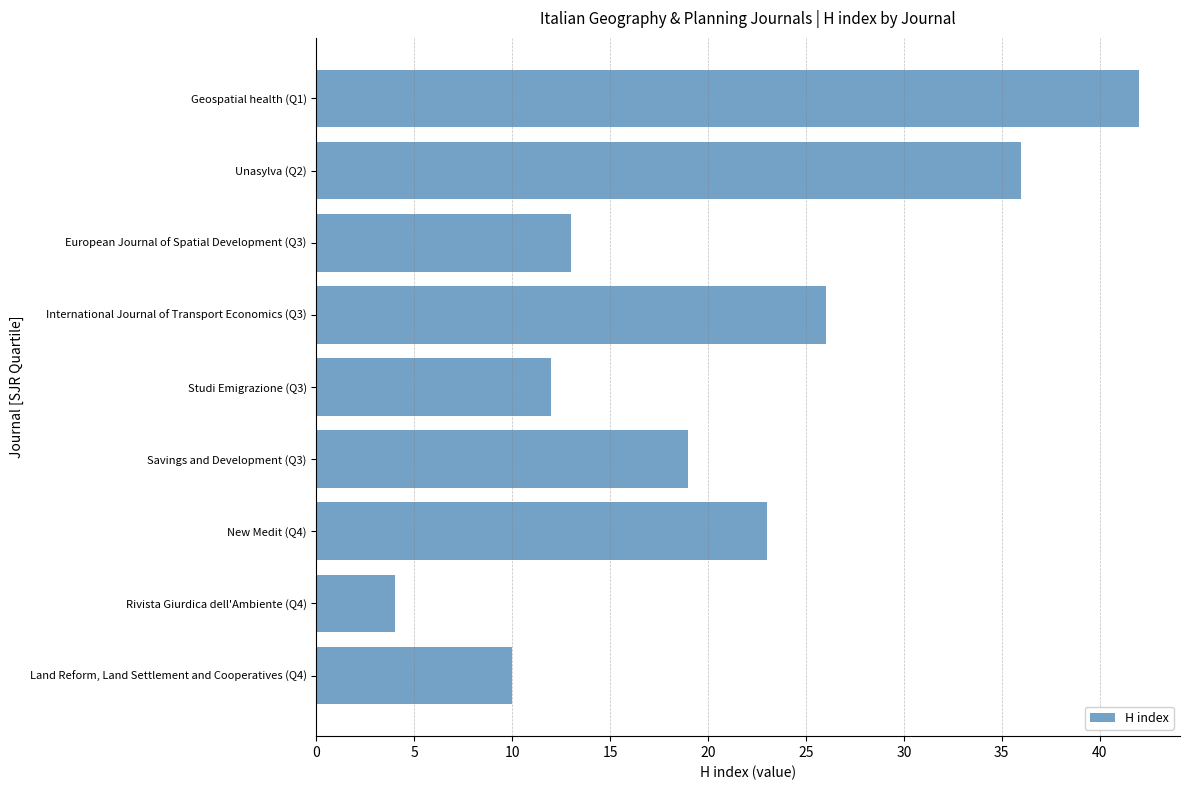

What is the maximum value shown in the chart?

42